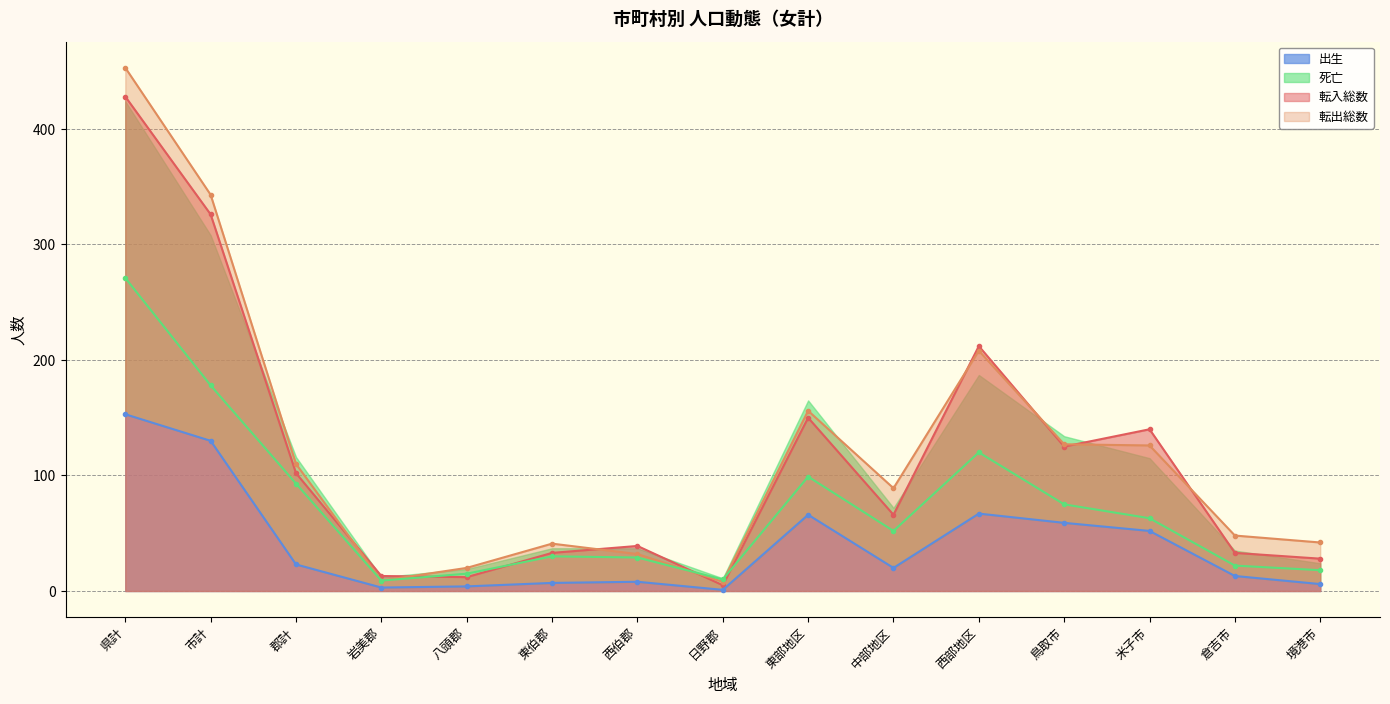

What is the approximate value of 出生 at 郡計?

23